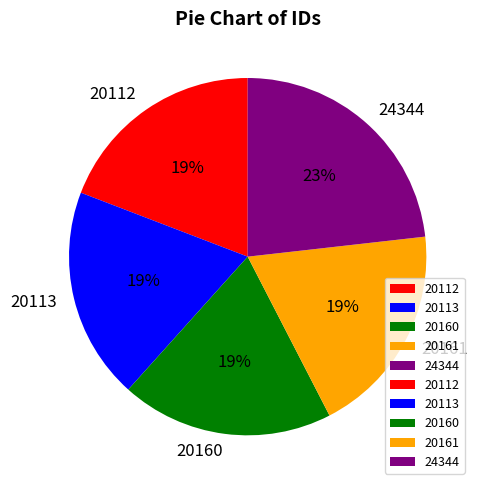

How many segments does this pie chart have?

5